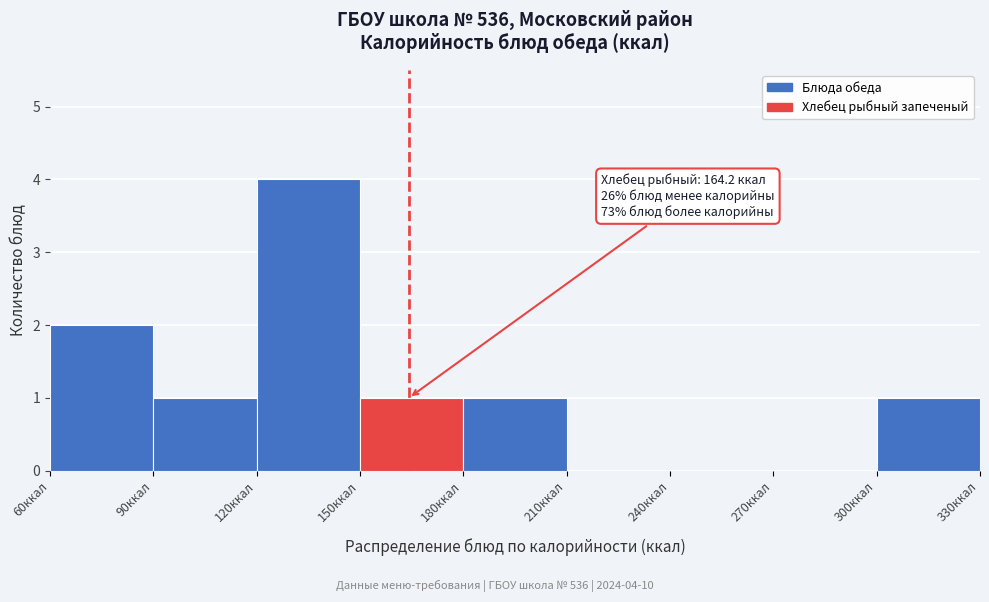

Which range on the x-axis has the tallest bar?

120 to 150